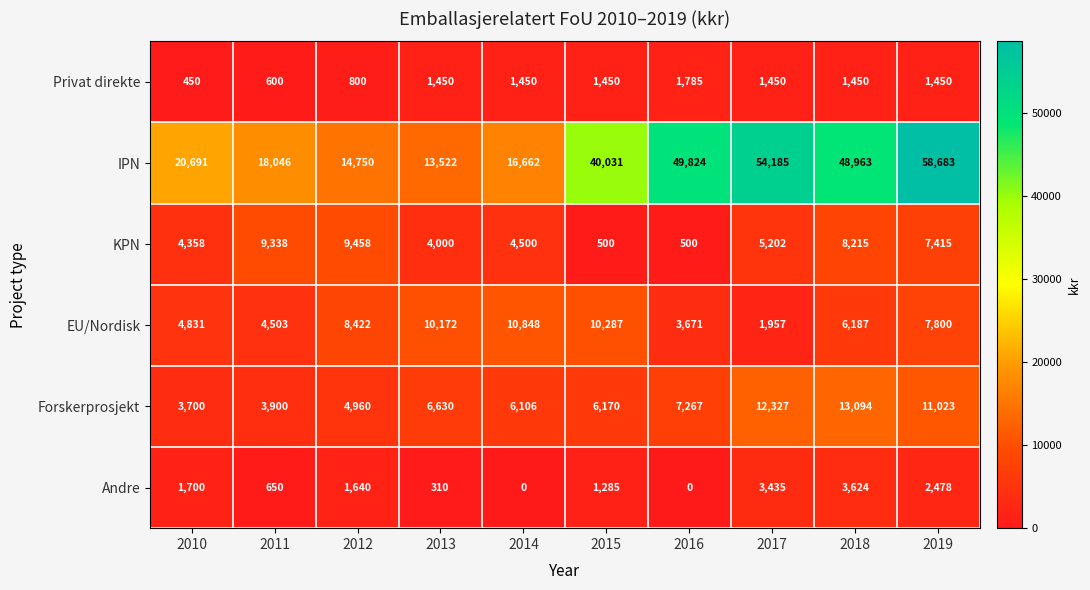

List the series in order of their peak value, lowest first.

Privat direkte, Andre, KPN, EU/Nordisk, Forskerprosjekt, IPN